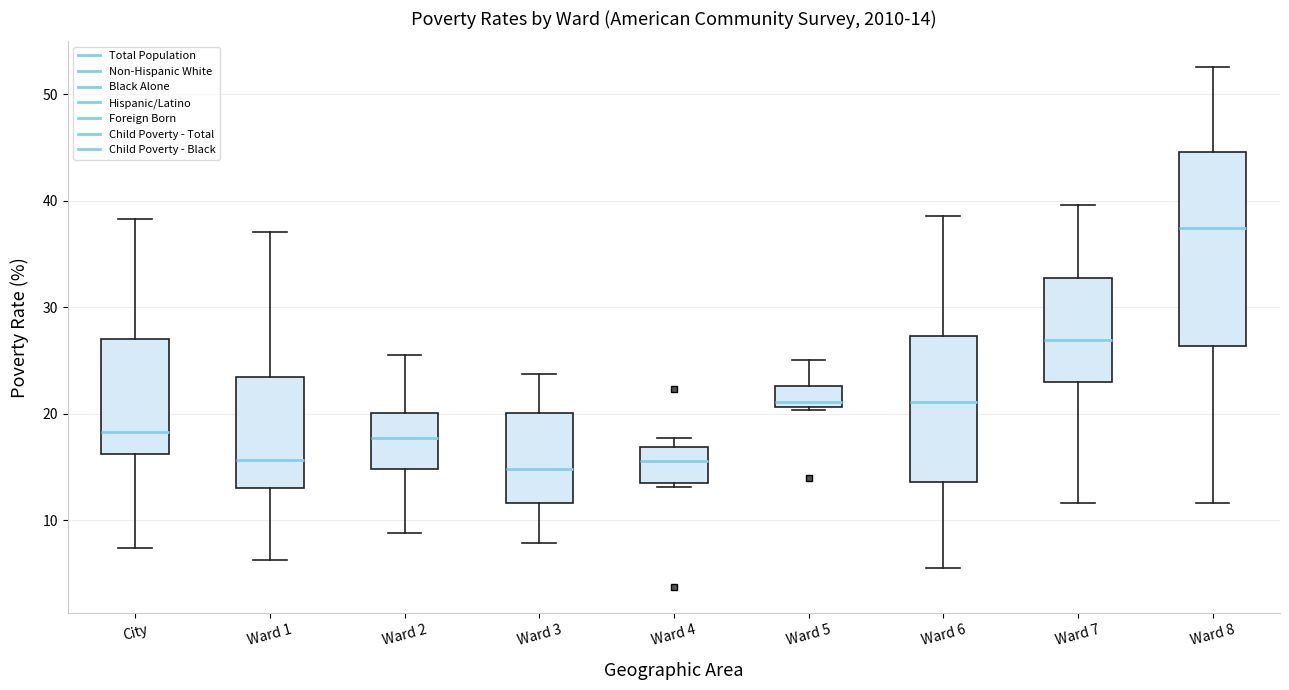

Which box is the tallest, from its lower edge to its upper edge?

Ward 8